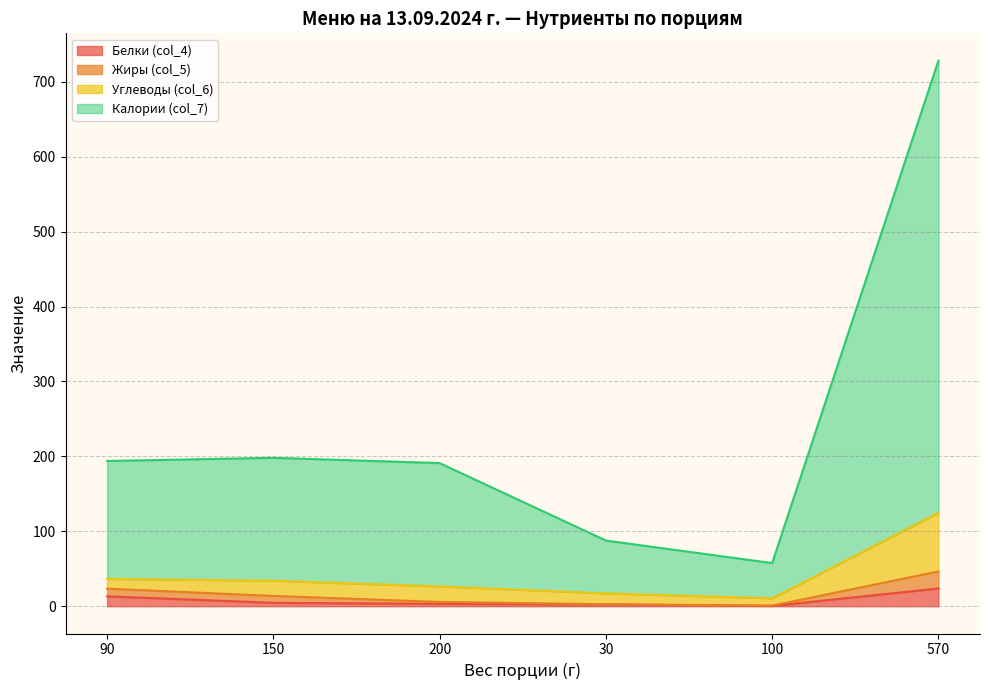

True or false: Калории (col_7) and Белки (col_4) cross at least once.

False